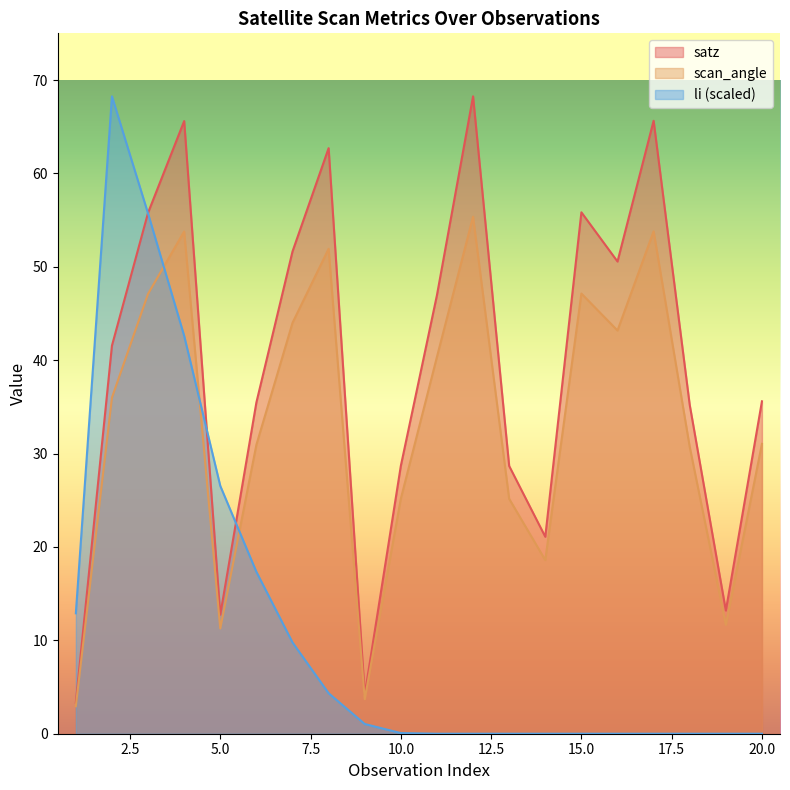

At how many categories does at least one series exceed 40?

10